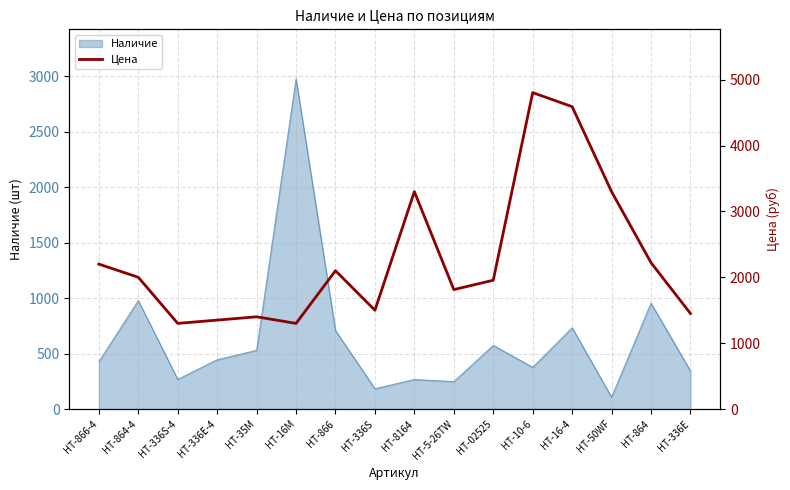

The value of Наличие at HT-10-6 is 214. True or false?

False